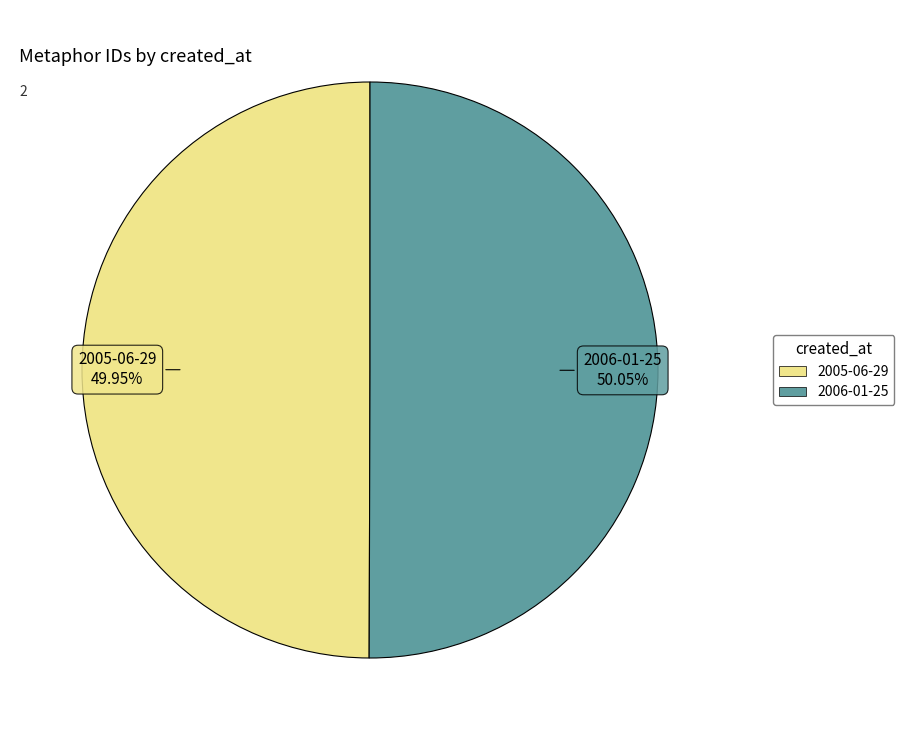

Approximately how many times larger is the value at 2005-06-29 compared to 2006-01-25?

1.0